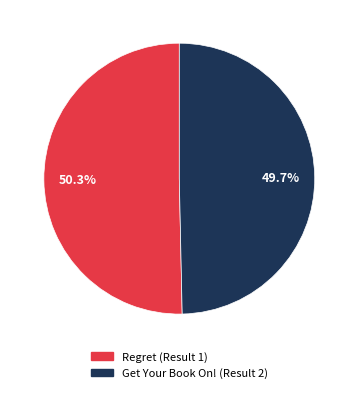

To the nearest percent, what is the difference between the largest and smallest slice percentages?

1%